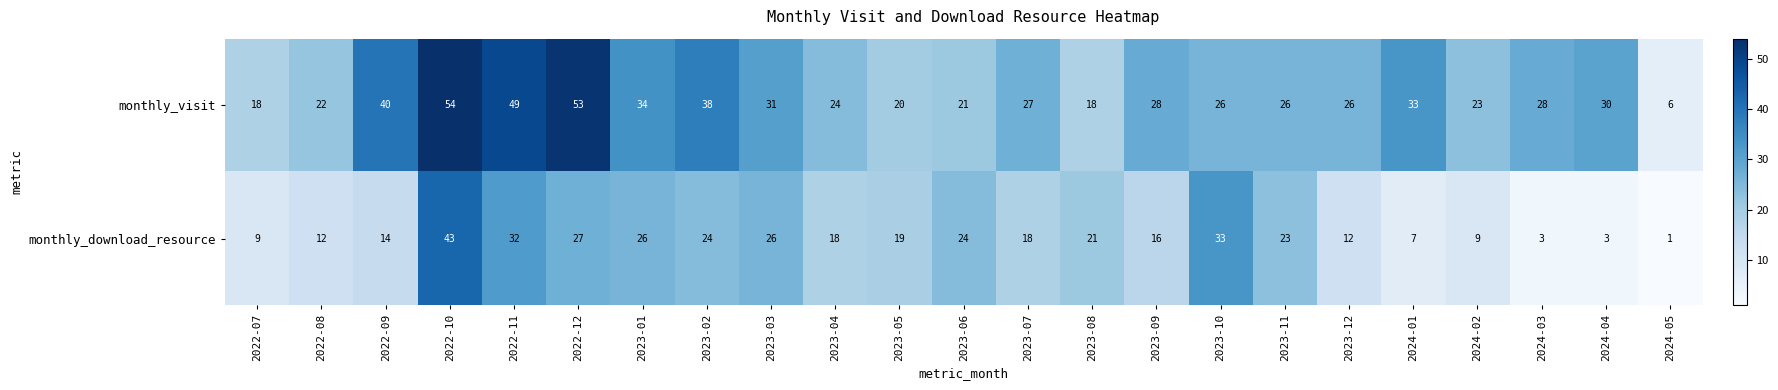

At how many categories does at least one series exceed 17?

22